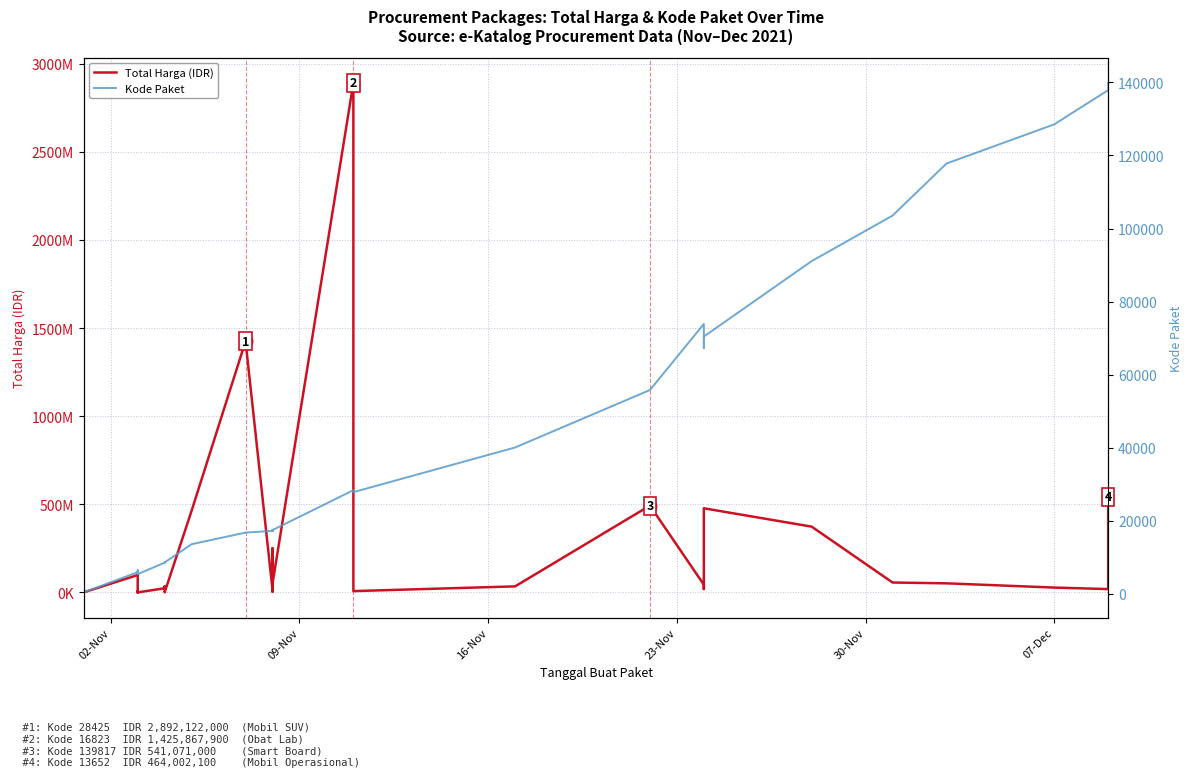

What are all the series names shown in the legend?

Total Harga (IDR), Kode Paket